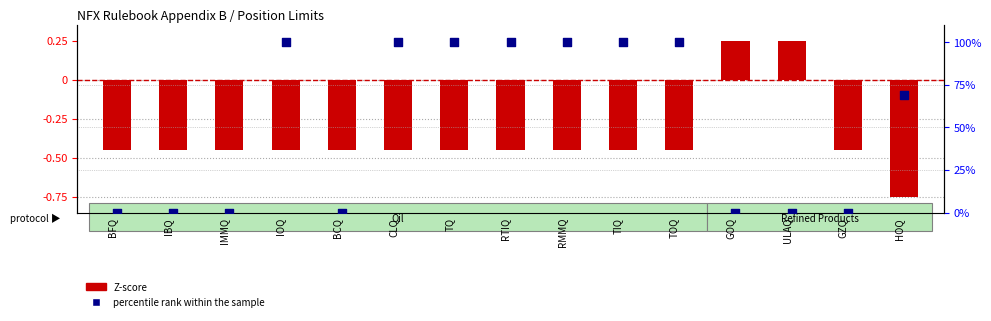

What is the total value across all series at IBQ?

-0.4